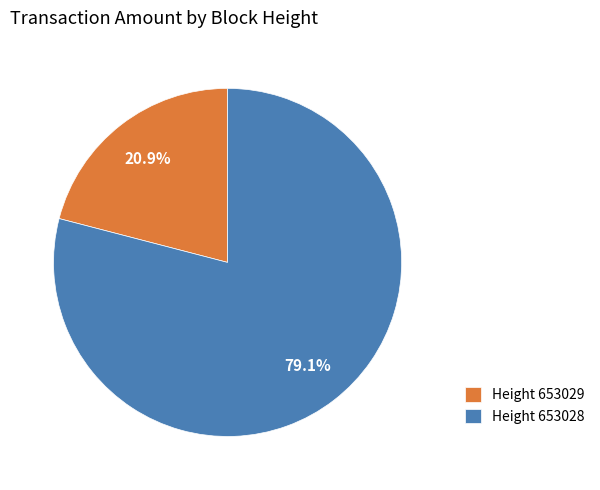

Rank the categories by value from lowest to highest.

Height 653029, Height 653028